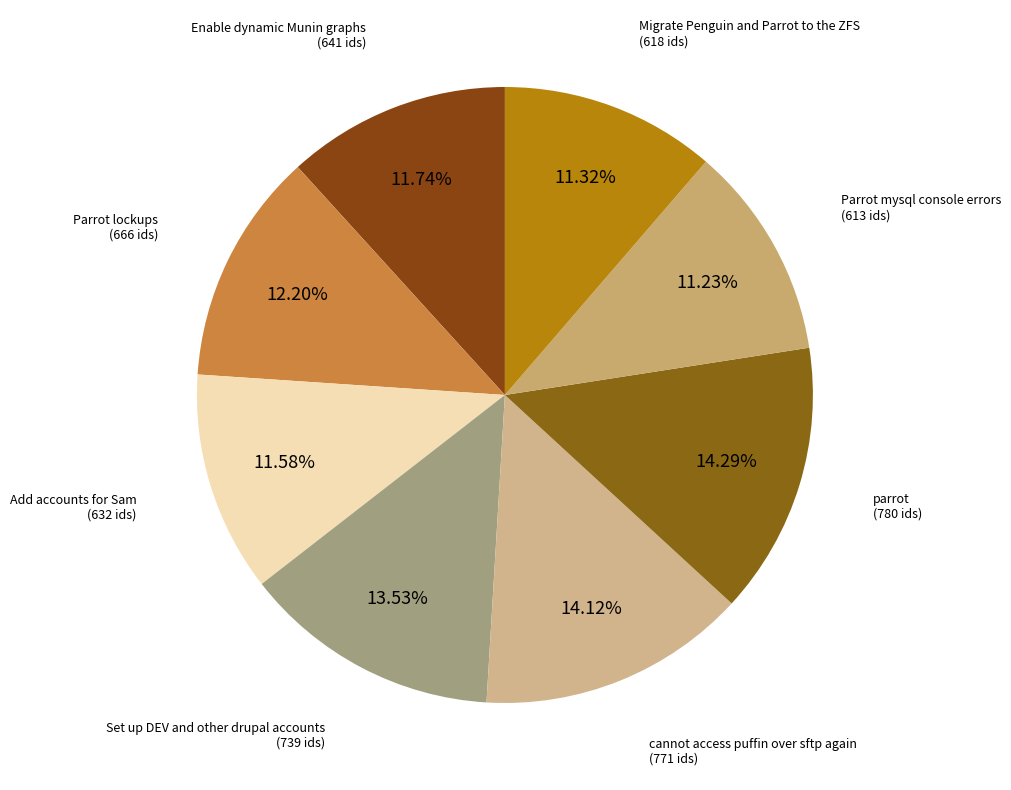

To the nearest percent, what portion does Parrot lockups represent?

12%